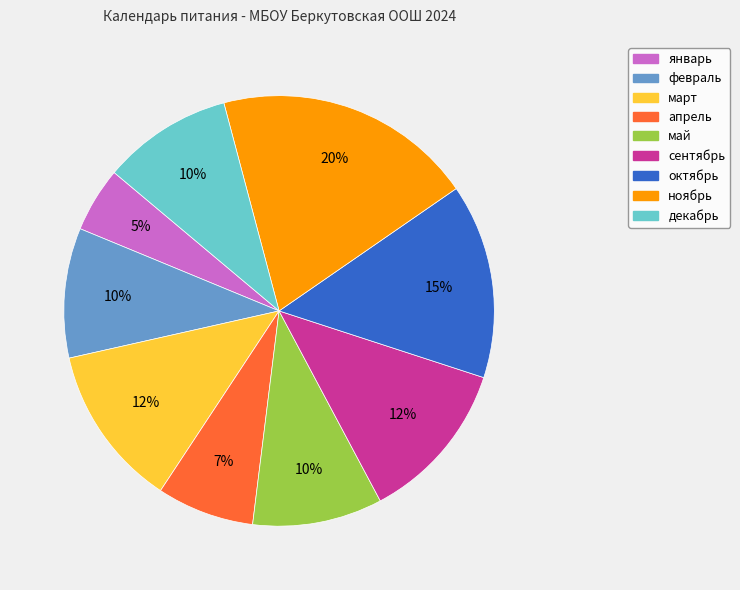

True or false: май accounts for 10% of the total.

True